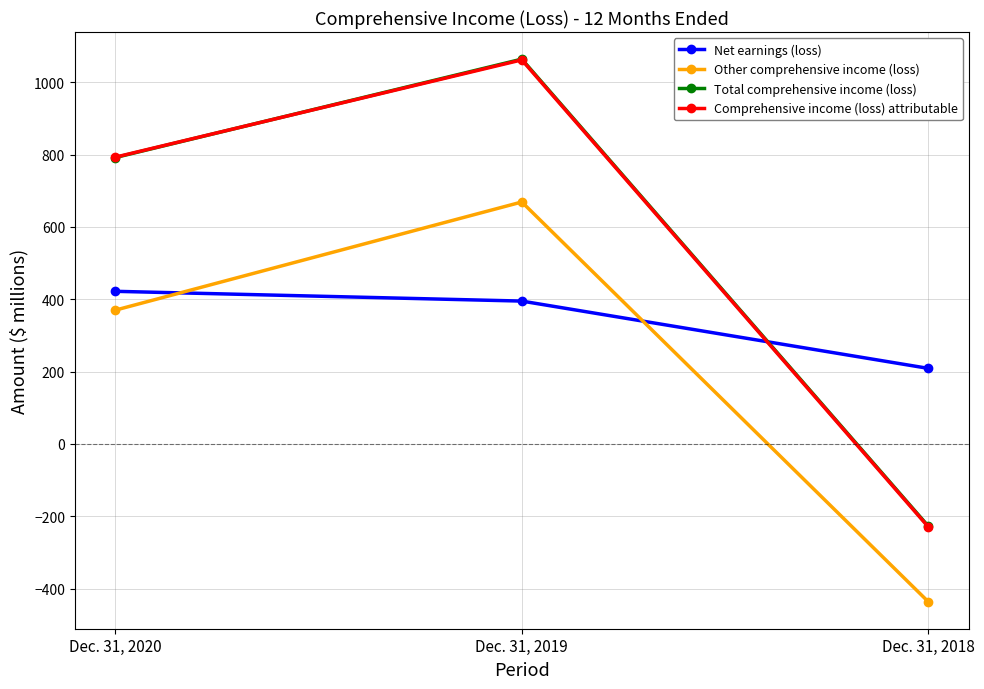

What is the difference between the maximum and second lowest values in the Other comprehensive income (loss) series?

299